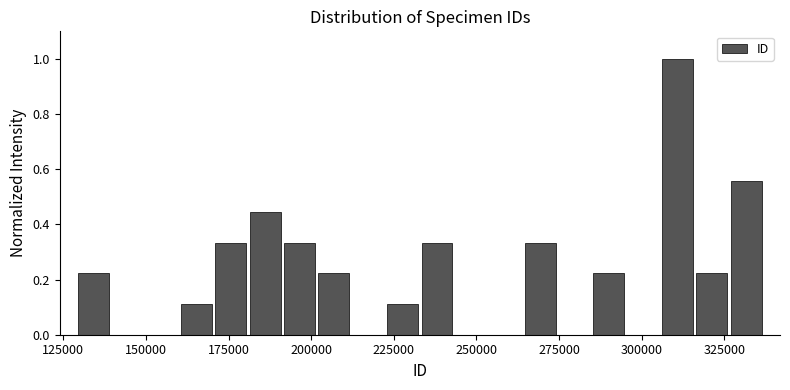

Around what value on the x-axis is the tallest bar? Give the approximate position of its centre, as read against the axis.

310000